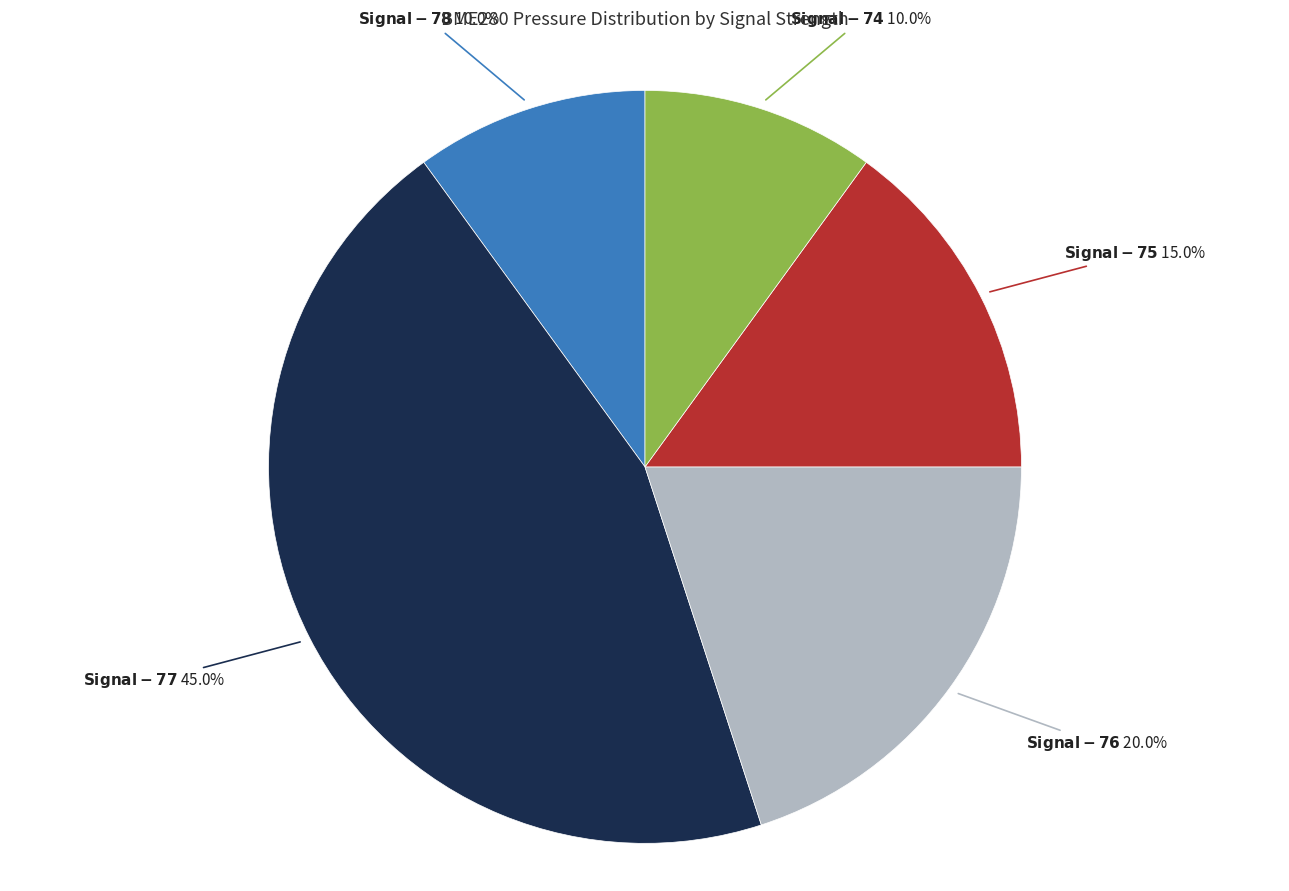

Is there a majority slice in this chart?

No